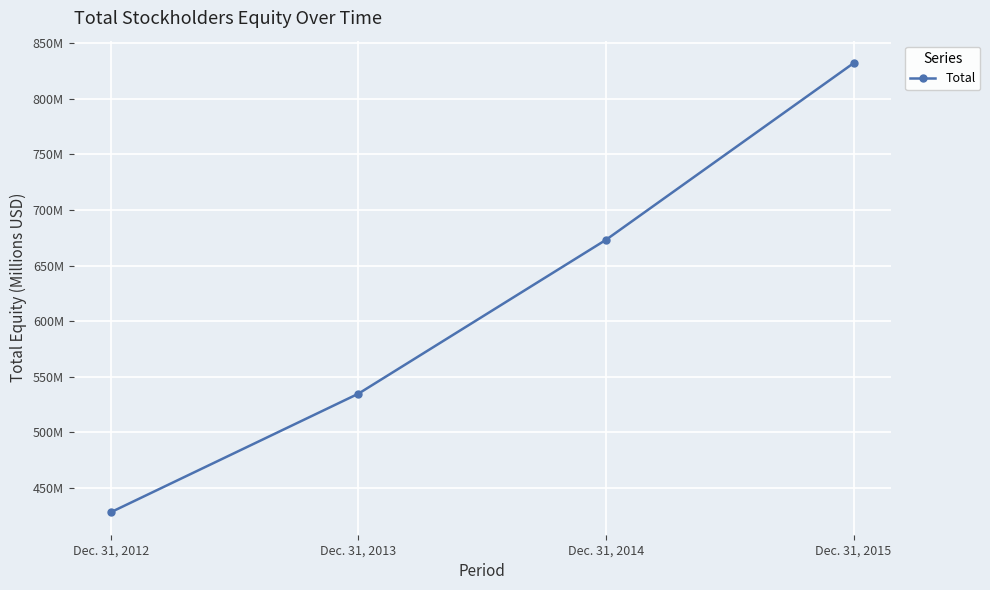

Is this an area chart (filled region under the line)?

No